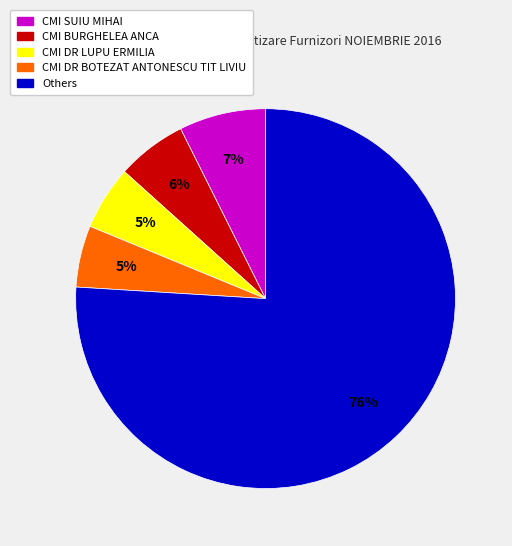

Is there a majority slice in this chart?

Yes